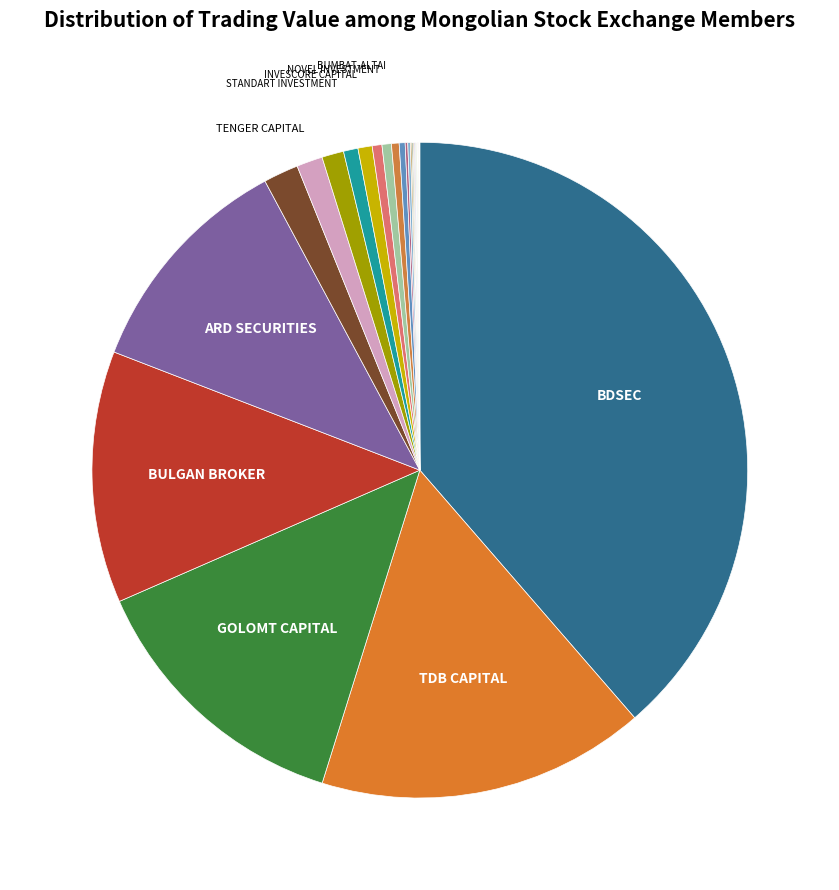

To the nearest percent, what is the difference between the largest and smallest slice percentages?

39%